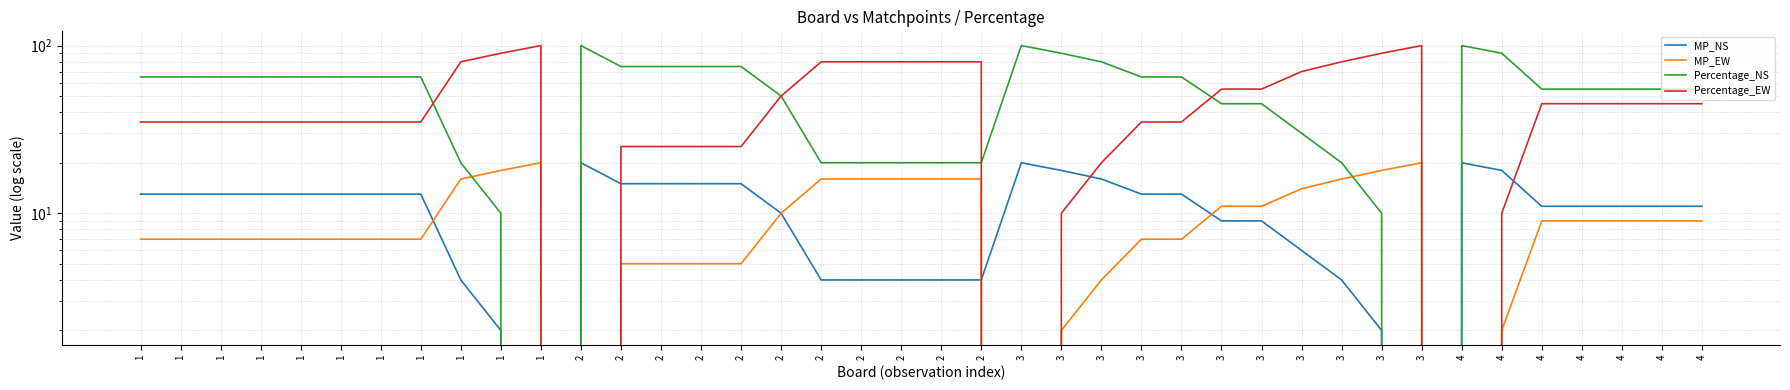

Reading left to right, transcribe all the data shown in this chart.

MP_NS: 13	13	13	13	13	13	13	13	4	2	0	20	15	15	15	15	10	4	4	4	4	4	20	18	16	13	13	9	9	6	4	2	0	20	18	11	11	11	11	11
MP_EW: 7	7	7	7	7	7	7	7	16	18	20	0	5	5	5	5	10	16	16	16	16	16	0	2	4	7	7	11	11	14	16	18	20	0	2	9	9	9	9	9
Percentage_NS: 65	65	65	65	65	65	65	65	20	10	0	100	75	75	75	75	50	20	20	20	20	20	100	90	80	65	65	45	45	30	20	10	0	100	90	55	55	55	55	55
Percentage_EW: 35	35	35	35	35	35	35	35	80	90	100	0	25	25	25	25	50	80	80	80	80	80	0	10	20	35	35	55	55	70	80	90	100	0	10	45	45	45	45	45